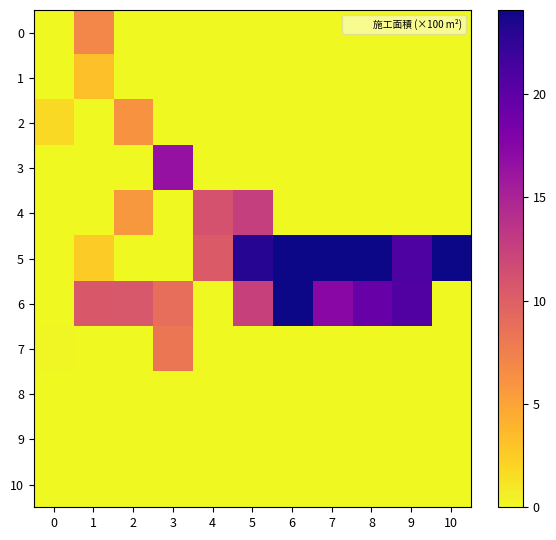

Reading left to right, transcribe all the data shown in this chart.

0: 0=0.0	1=7.0	2=0.0	3=0.0	4=0.0	5=0.0	6=0.0	7=0.0	8=0.0	9=0.0	10=0.0
1: 0=0.0	1=3.2	2=0.0	3=0.0	4=0.0	5=0.0	6=0.0	7=0.0	8=0.0	9=0.0	10=0.0
2: 0=1.7	1=0.0	2=6.2	3=0.0	4=0.0	5=0.0	6=0.0	7=0.0	8=0.0	9=0.0	10=0.0
3: 0=0.0	1=0.0	2=0.0	3=16.4	4=0.0	5=0.0	6=0.0	7=0.0	8=0.0	9=0.0	10=0.0
4: 0=0.0	1=0.0	2=5.8	3=0.0	4=11.1	5=12.6	6=0.0	7=0.0	8=0.0	9=0.0	10=0.0
5: 0=0.0	1=2.6	2=0.0	3=0.0	4=10.4	5=23.0	6=44.1	7=35.4	8=38.7	9=20.9	10=24.1
6: 0=0.0	1=10.5	2=10.7	3=8.8	4=0.0	5=12.4	6=44.8	7=17.2	8=19.3	9=20.8	10=0.0
7: 0=0.2	1=0.0	2=0.0	3=8.2	4=0.0	5=0.0	6=0.0	7=0.0	8=0.0	9=0.0	10=0.0
8: 0=0.0	1=0.0	2=0.0	3=0.0	4=0.0	5=0.0	6=0.0	7=0.0	8=0.0	9=0.0	10=0.0
9: 0=0.0	1=0.0	2=0.0	3=0.0	4=0.0	5=0.0	6=0.0	7=0.0	8=0.0	9=0.0	10=0.0
10: 0=0.0	1=0.0	2=0.0	3=0.0	4=0.0	5=0.0	6=0.0	7=0.0	8=0.0	9=0.0	10=0.0